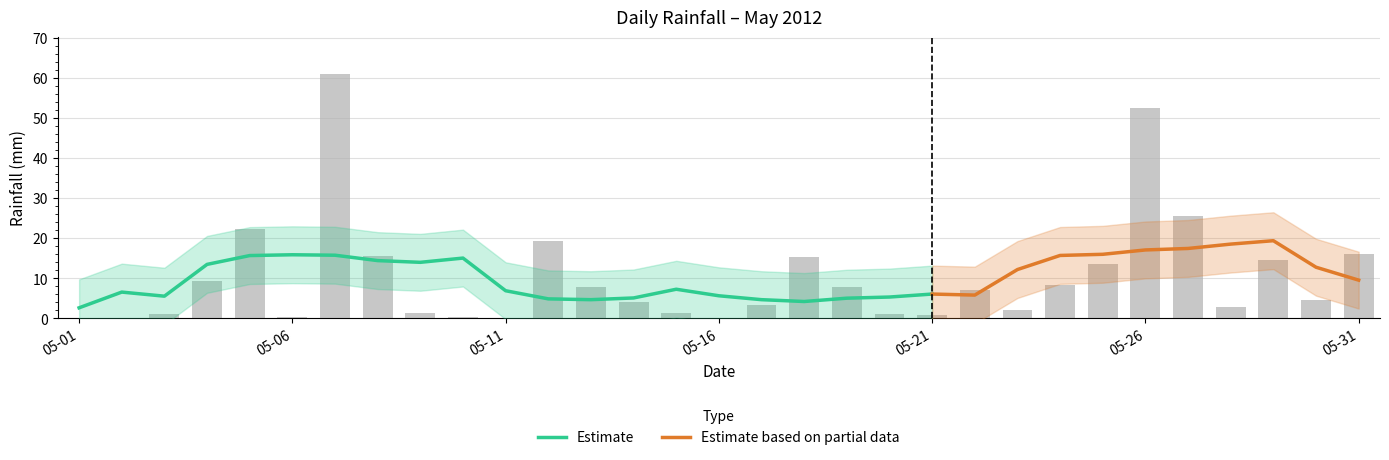

Does the chart contain stacked bars?

No